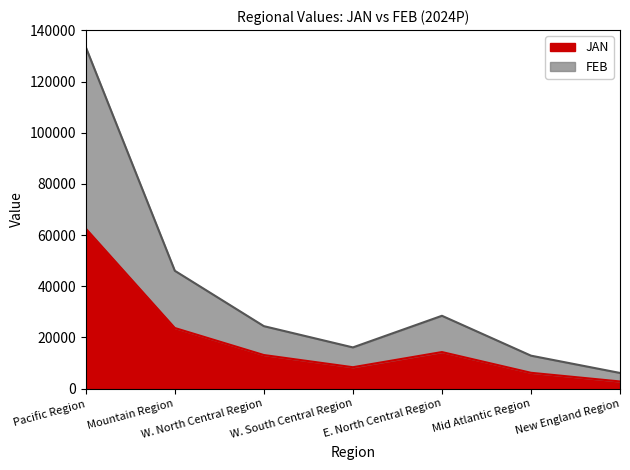

What position from the left is Pacific Region?

1